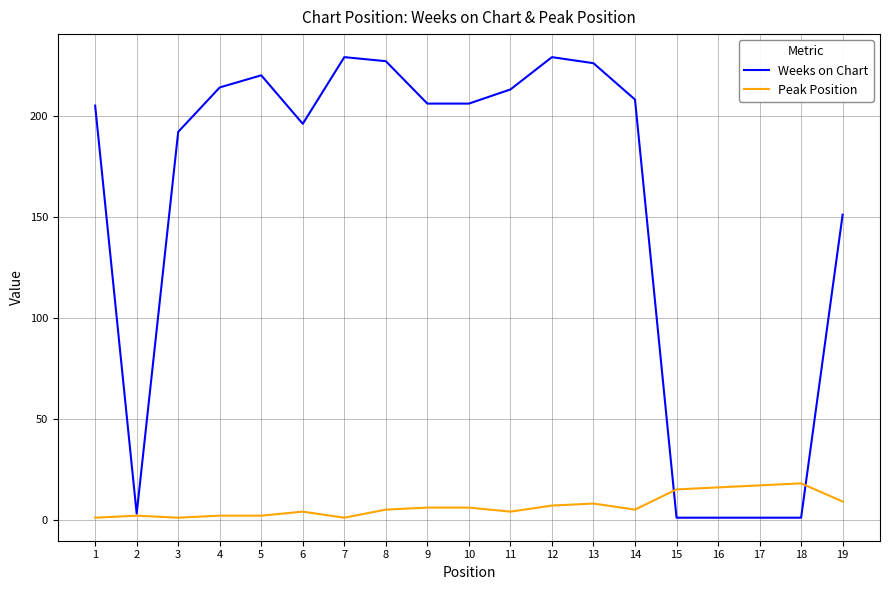

At which category does Weeks on Chart reach its first local valley?

2